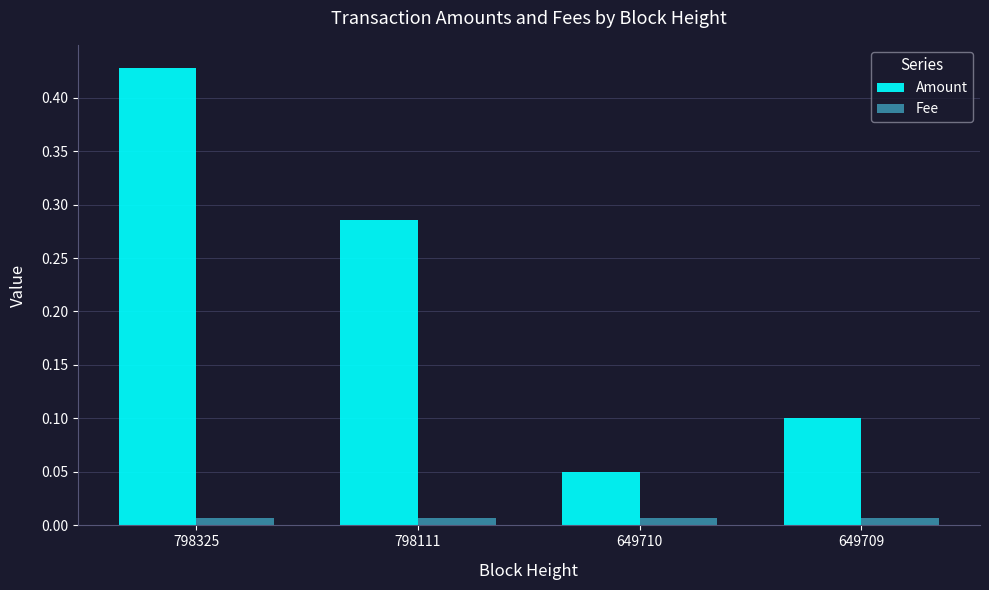

How many distinct data groups are displayed?

2